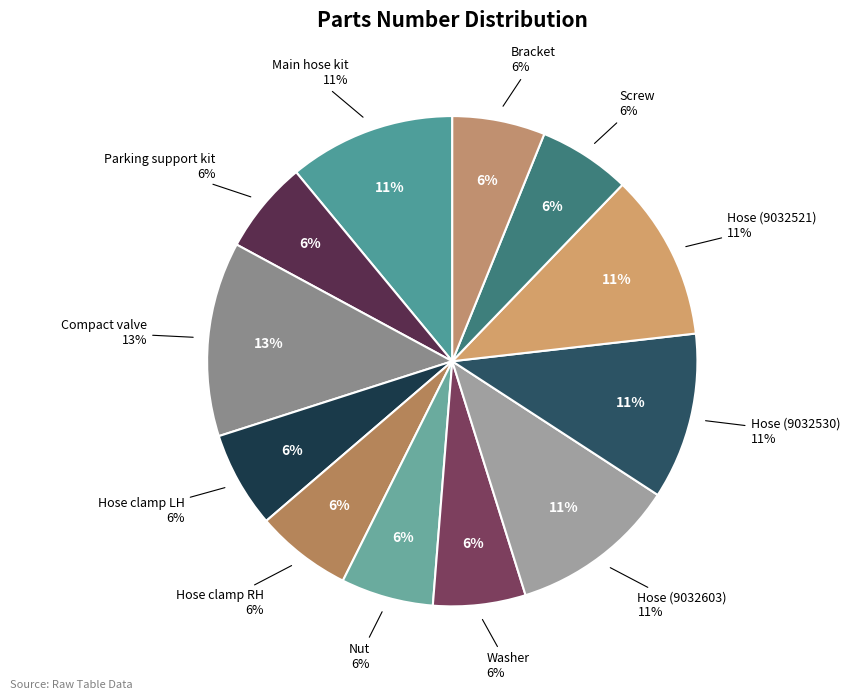

To the nearest percent, what is the difference between the Hose (9032530) and Hose clamp LH slice percentages?

5%